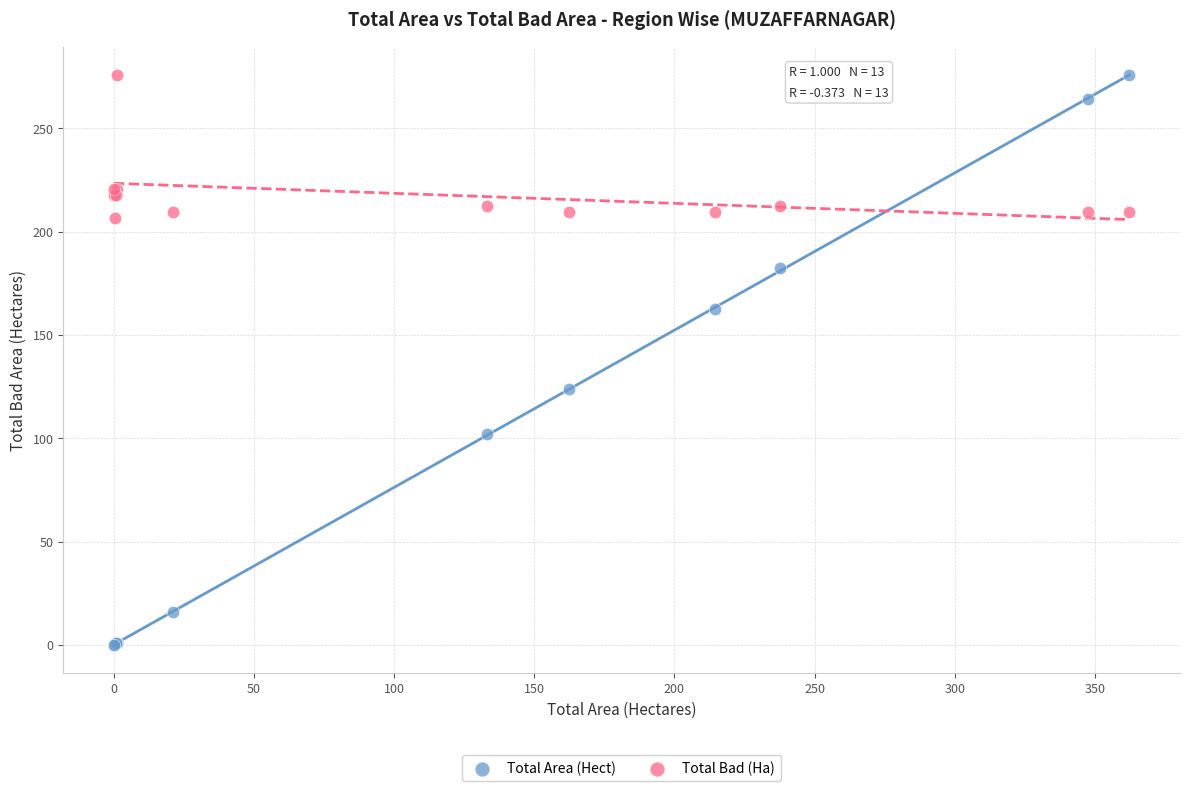

Which series contains the lowest Y value?

Total Area (Hect)